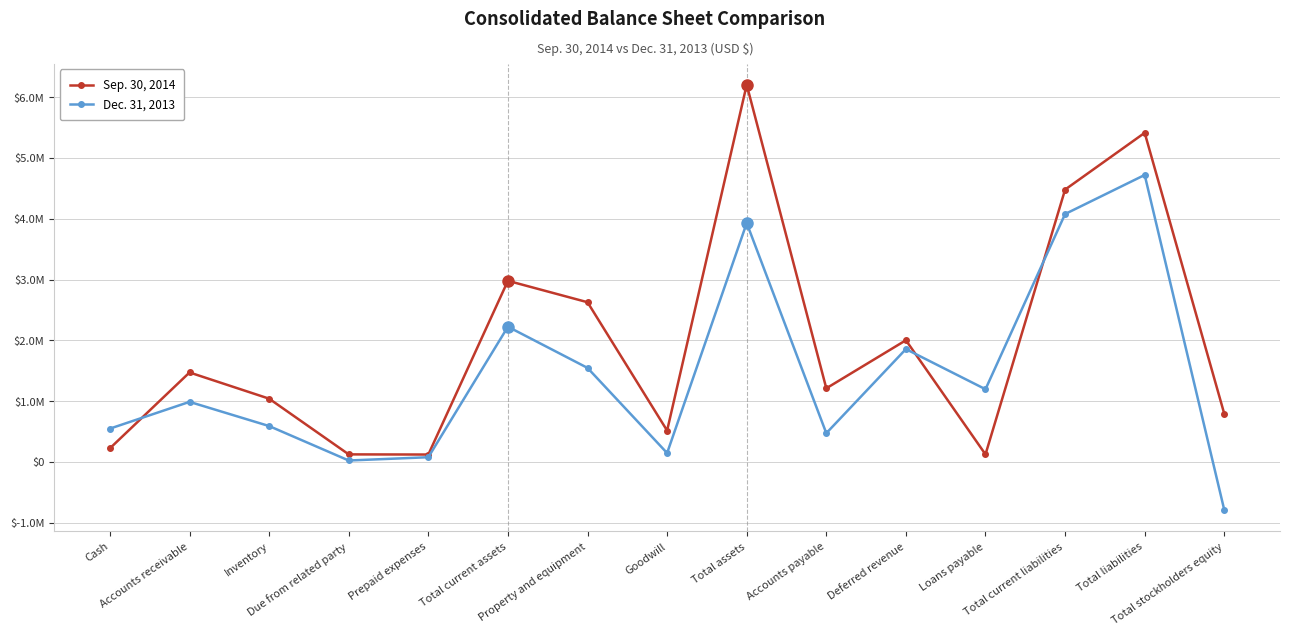

Is this an area chart (filled region under the line)?

No